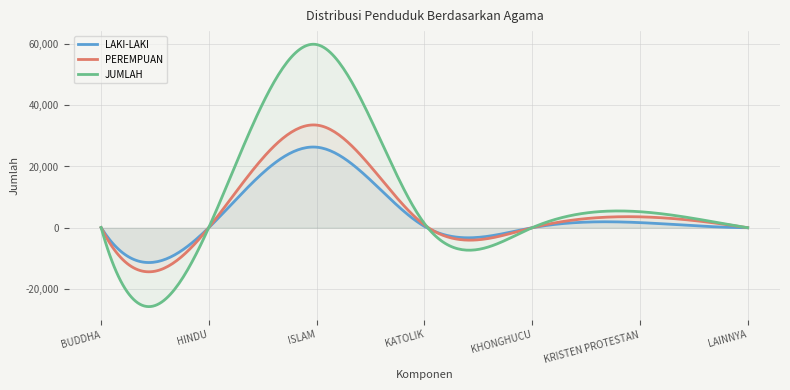

How many times do PEREMPUAN and LAKI-LAKI cross each other?

3